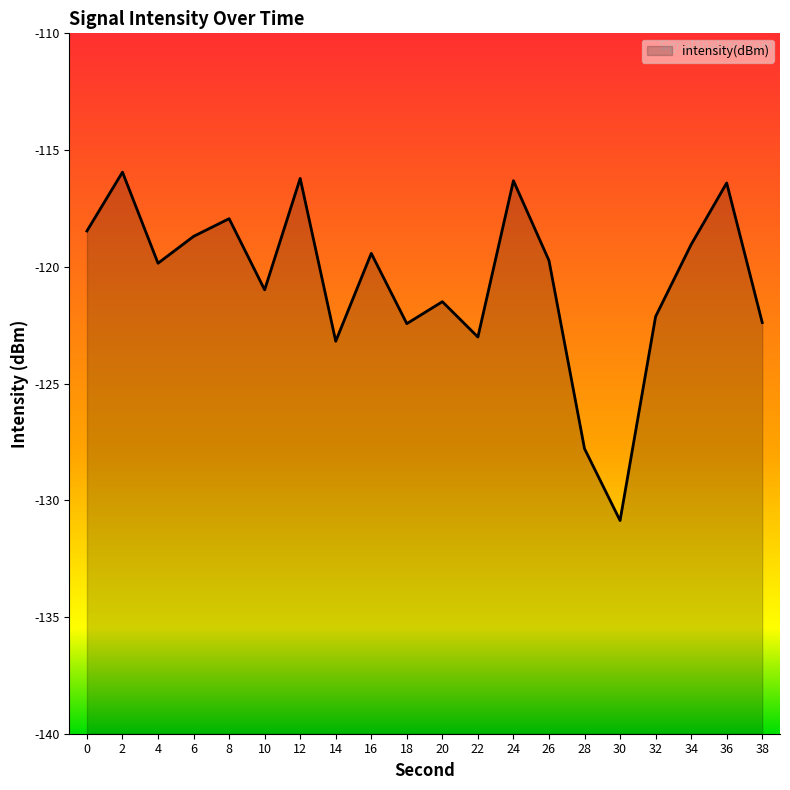

Reading right to left, extract all data points from this chart.

38=-122.4	36=-116.4	34=-119.0	32=-122.1	30=-130.9	28=-127.8	26=-119.7	24=-116.3	22=-123.0	20=-121.5	18=-122.4	16=-119.4	14=-123.2	12=-116.2	10=-121.0	8=-117.9	6=-118.7	4=-119.8	2=-115.9	0=-118.5